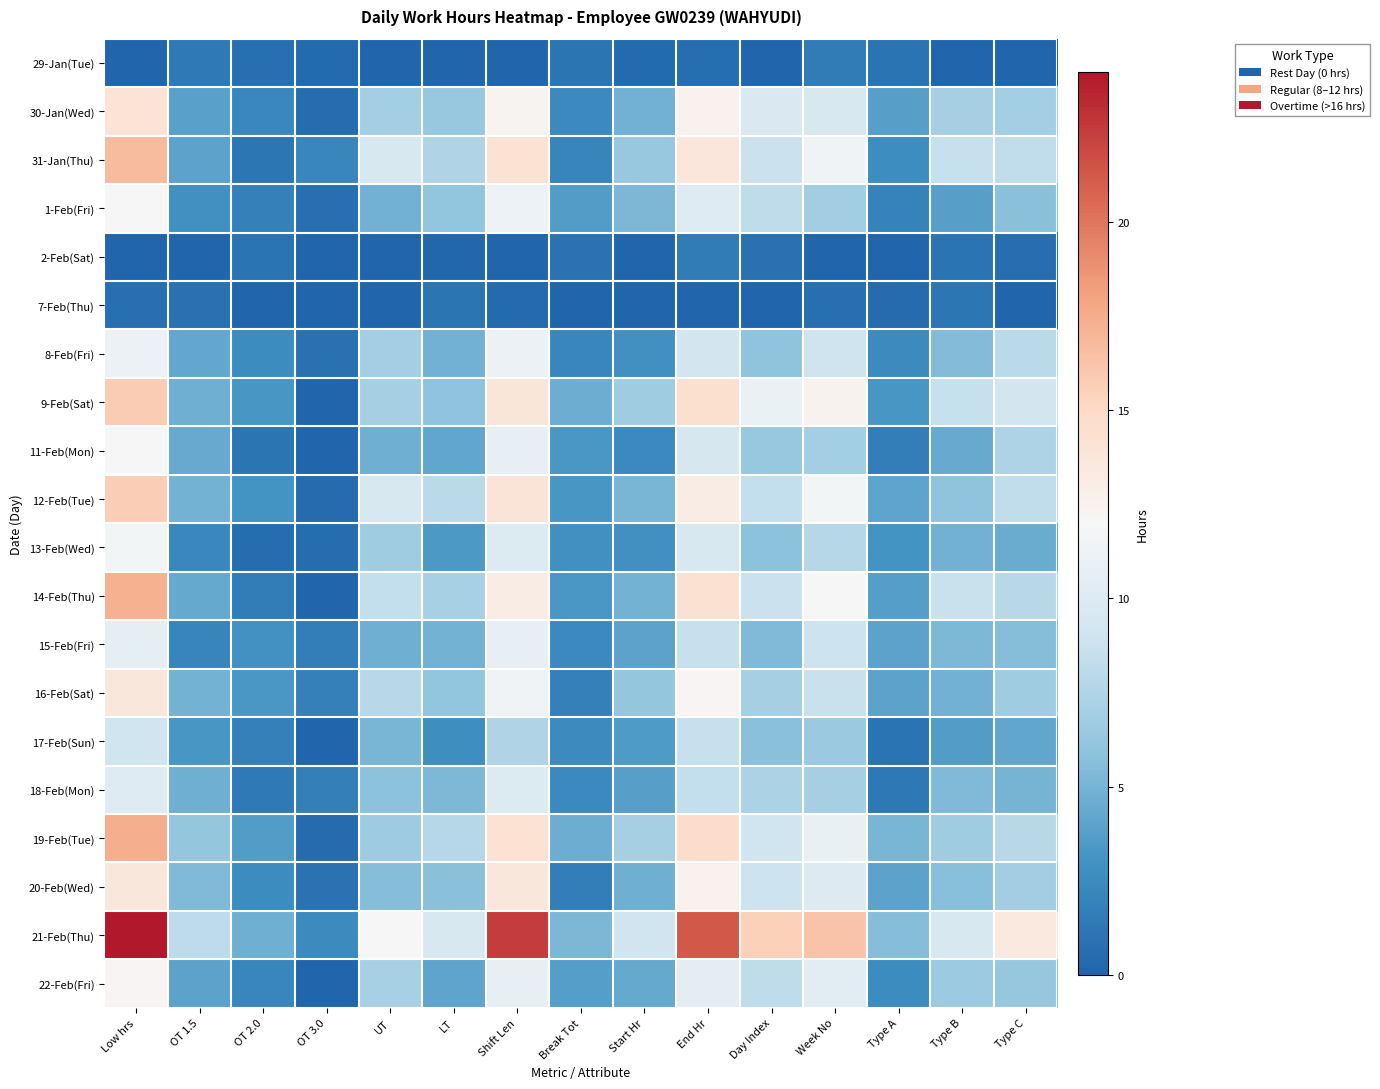

What is the difference between the highest and lowest values at Type B?

9.6